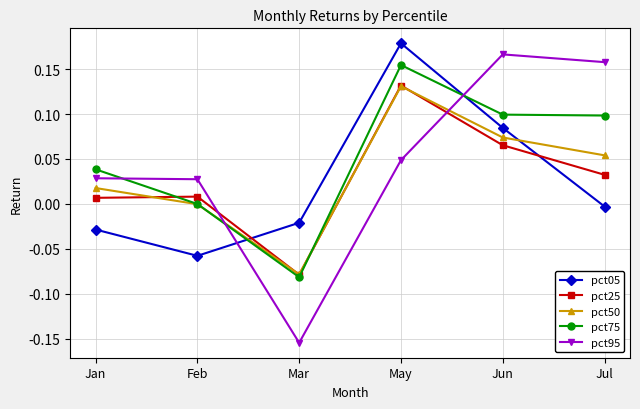

List the labels in order of pct50 value, smallest first.

Mar, Feb, Jan, Jul, Jun, May